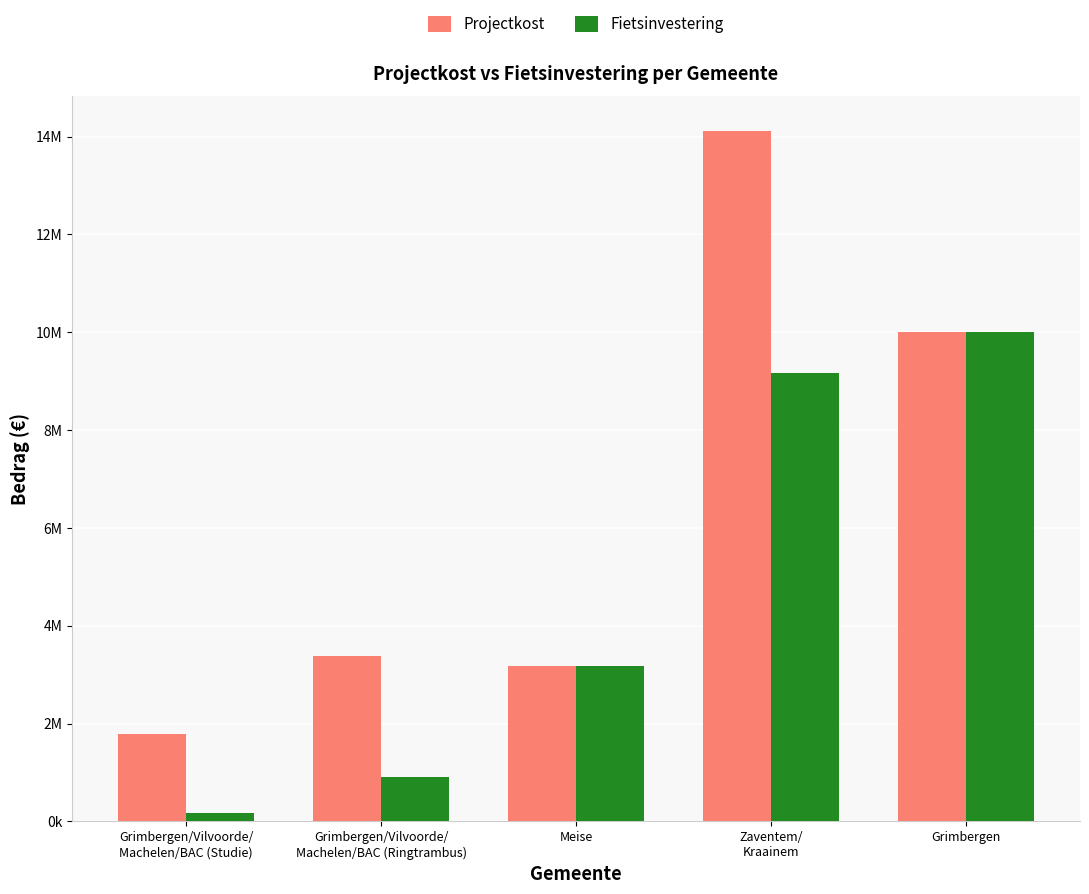

Rank the categories by Fietsinvestering value from highest to lowest.

Grimbergen, Zaventem/
Kraainem, Meise, Grimbergen/Vilvoorde/
Machelen/BAC (Ringtrambus), Grimbergen/Vilvoorde/
Machelen/BAC (Studie)